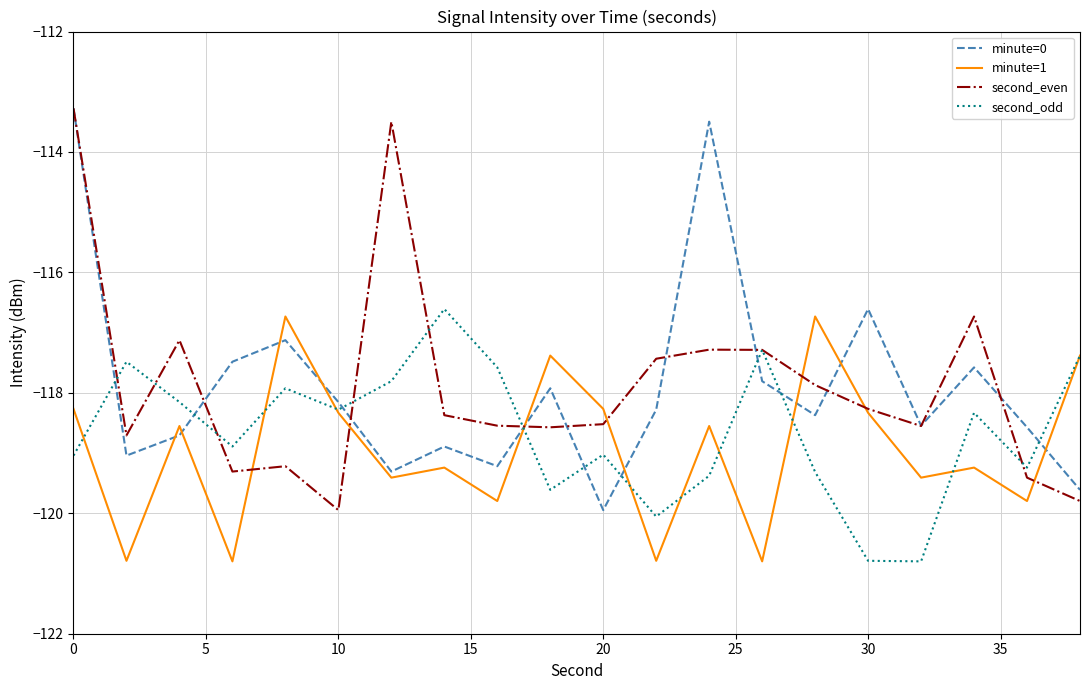

What is the lowest value of the second_even series?

-119.9